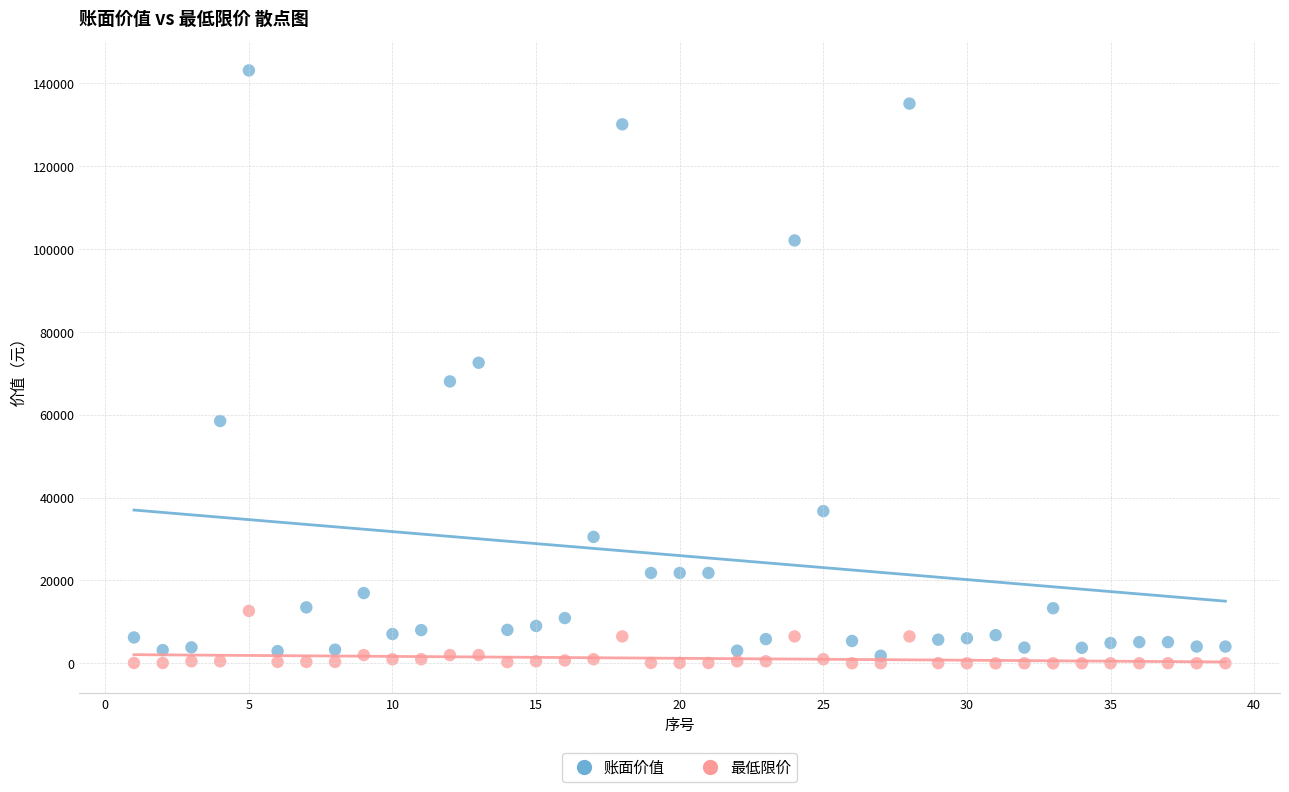

Which series has the largest Y range (max minus min)?

账面价值